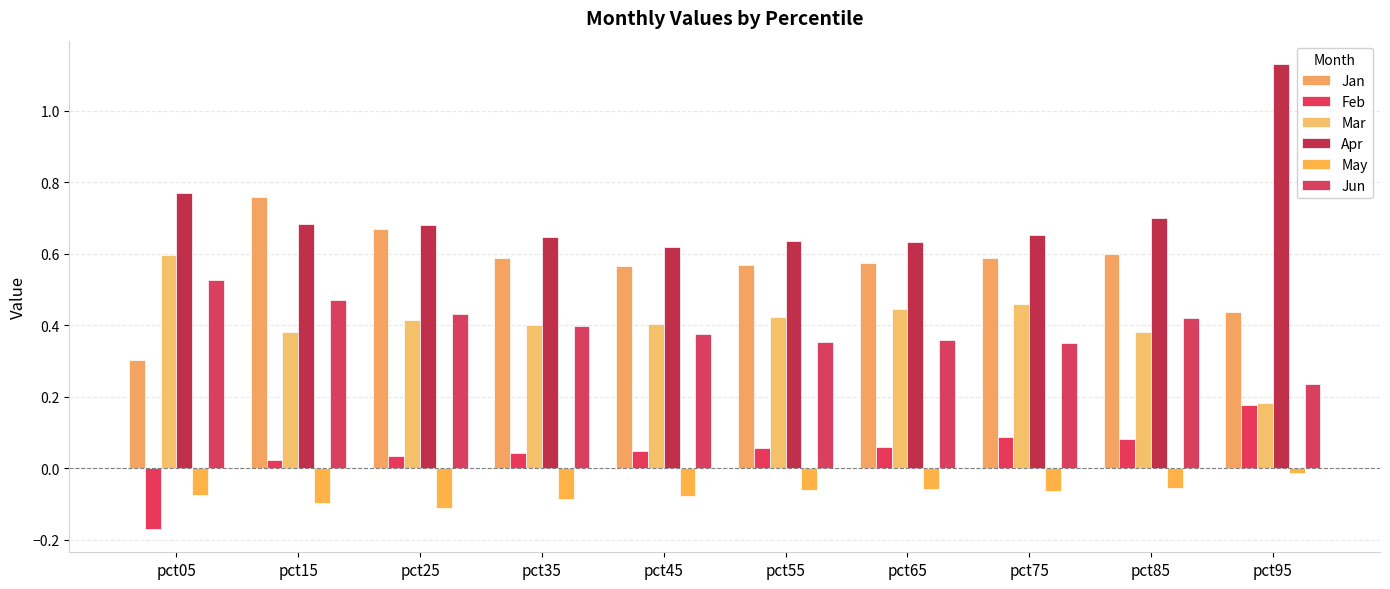

How many bars are there in each group?

6